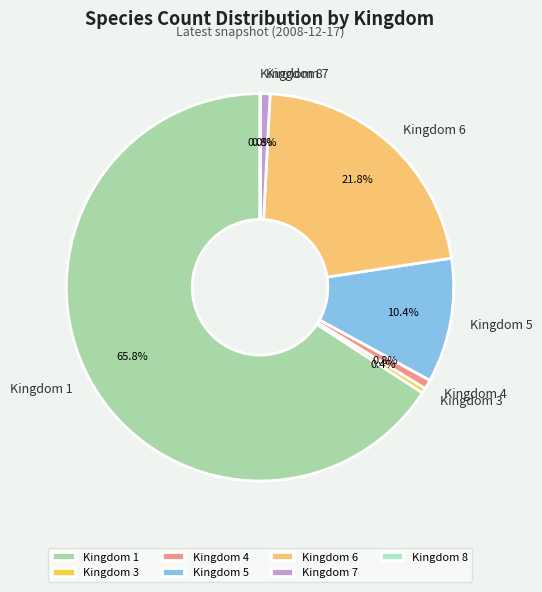

Does any single category account for the majority?

Yes